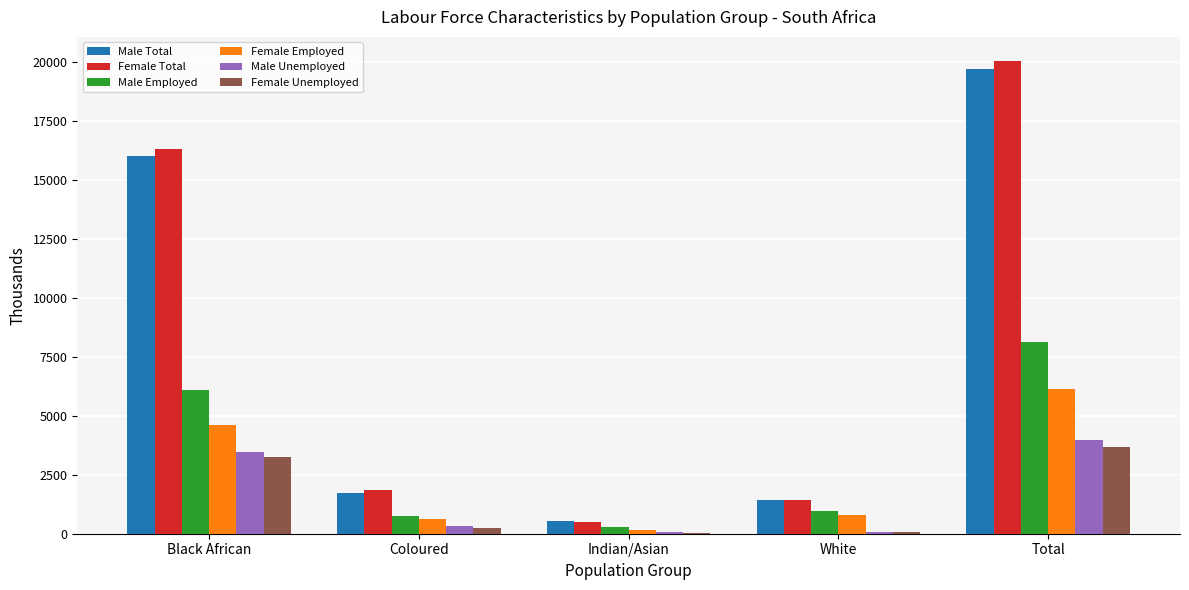

How many distinct data groups are displayed?

6